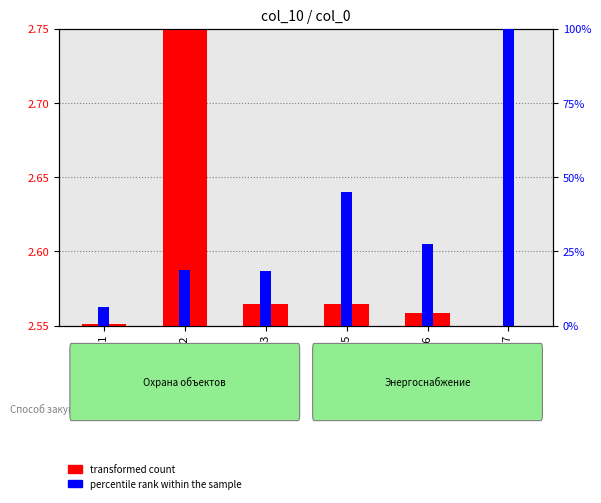

Reading left to right, what are all the values shown in this chart?

transformed count: 0.0	0.2	0.0	0.0	0.0	0.0
percentile rank within the sample: 6.2	18.8	18.3	45.0	27.5	100.0